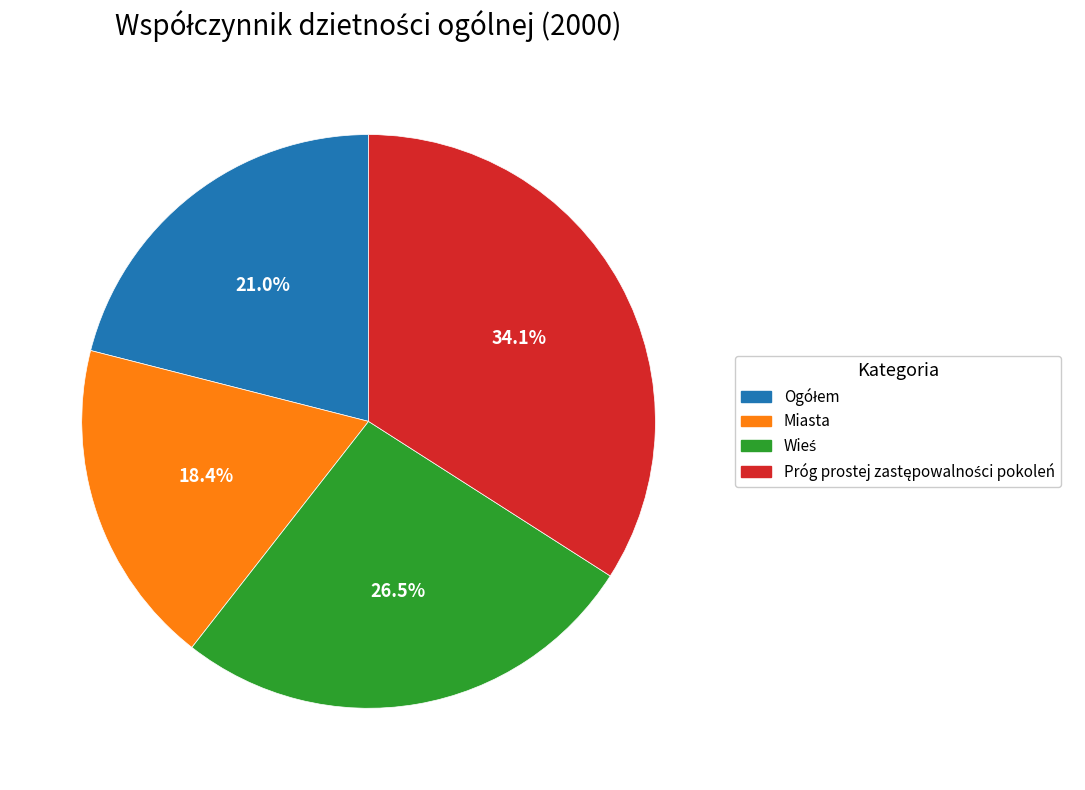

What is the smallest slice in the pie chart?

Miasta